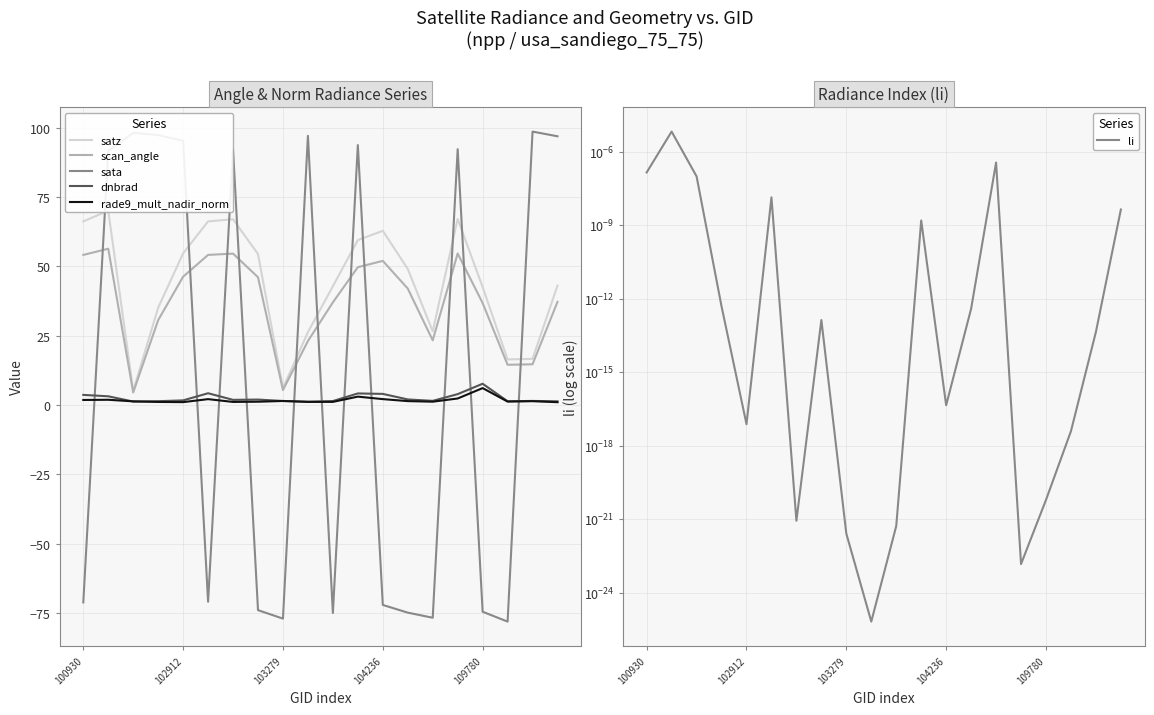

What is the lowest value of the scan_angle series?

4.5